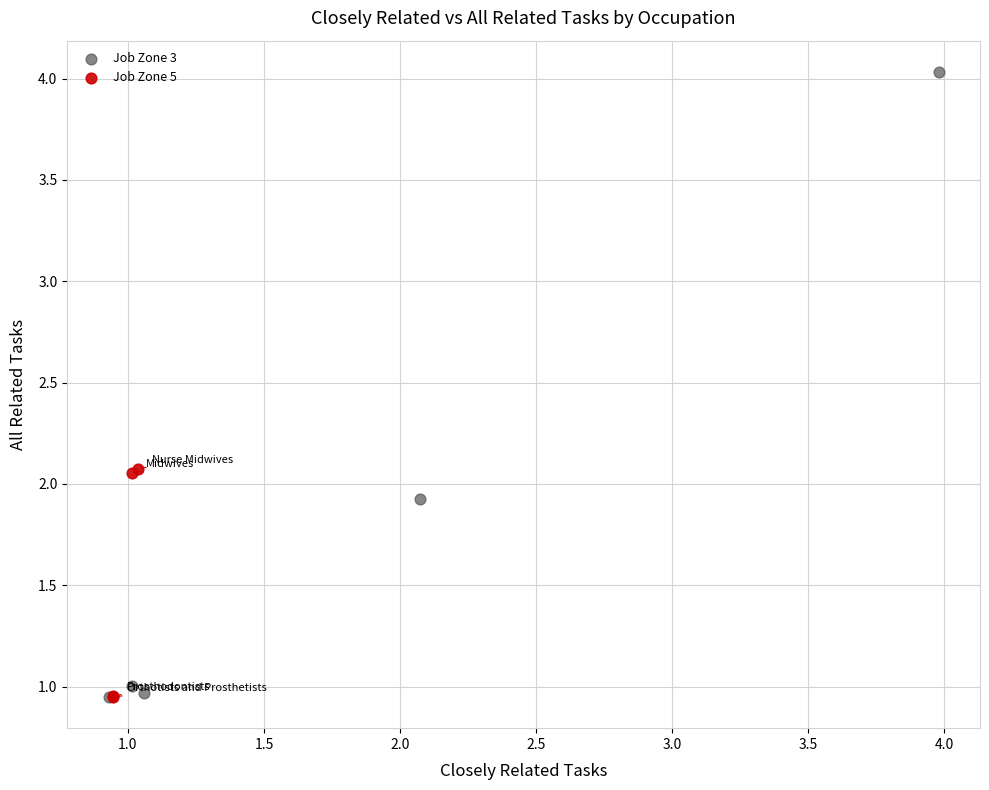

Which series contains the highest Y value?

Job Zone 3